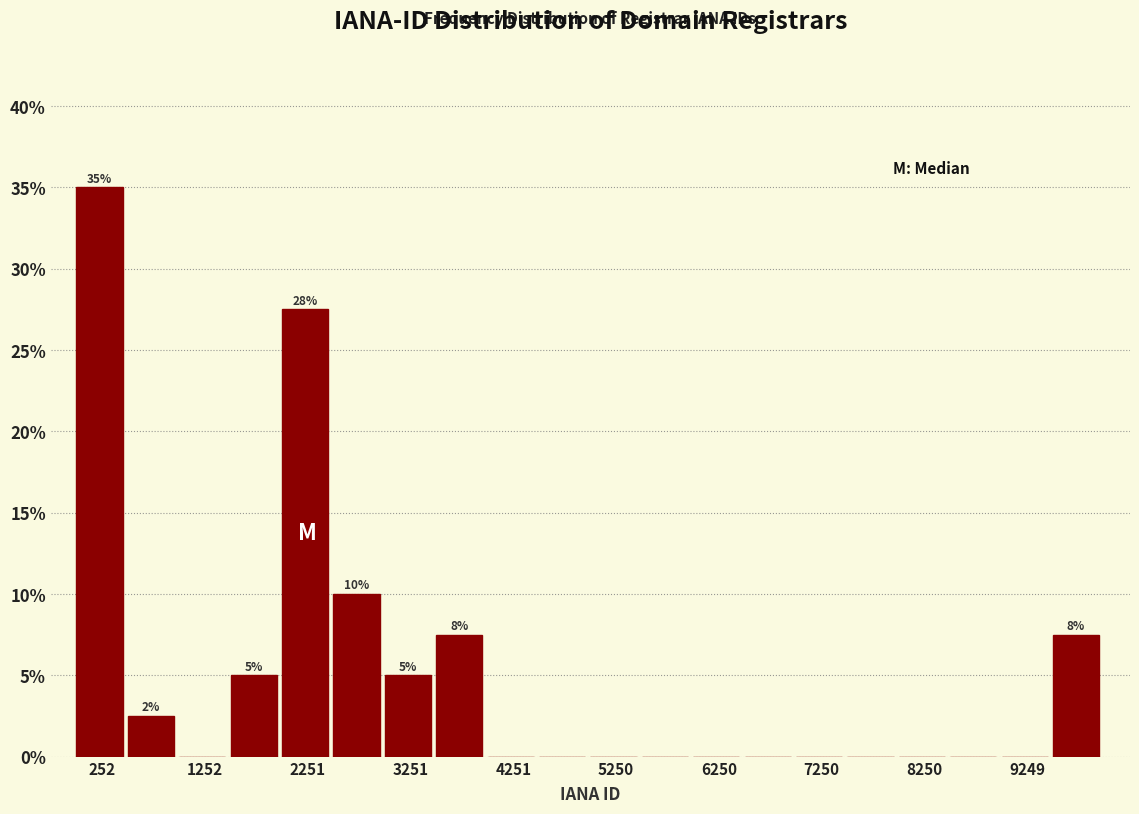

Over which range of the x-axis is the bar tallest?

0 to 500